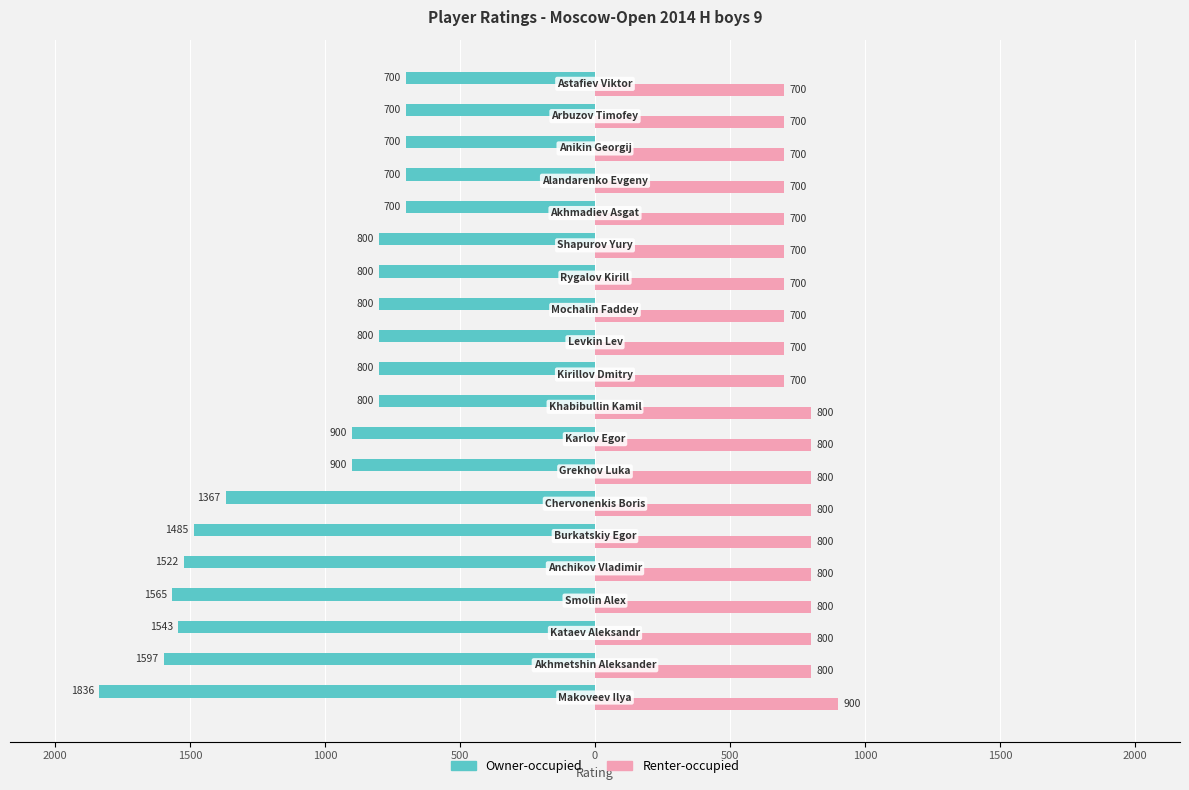

What are all the series names shown in the legend?

Owner-occupied, Renter-occupied